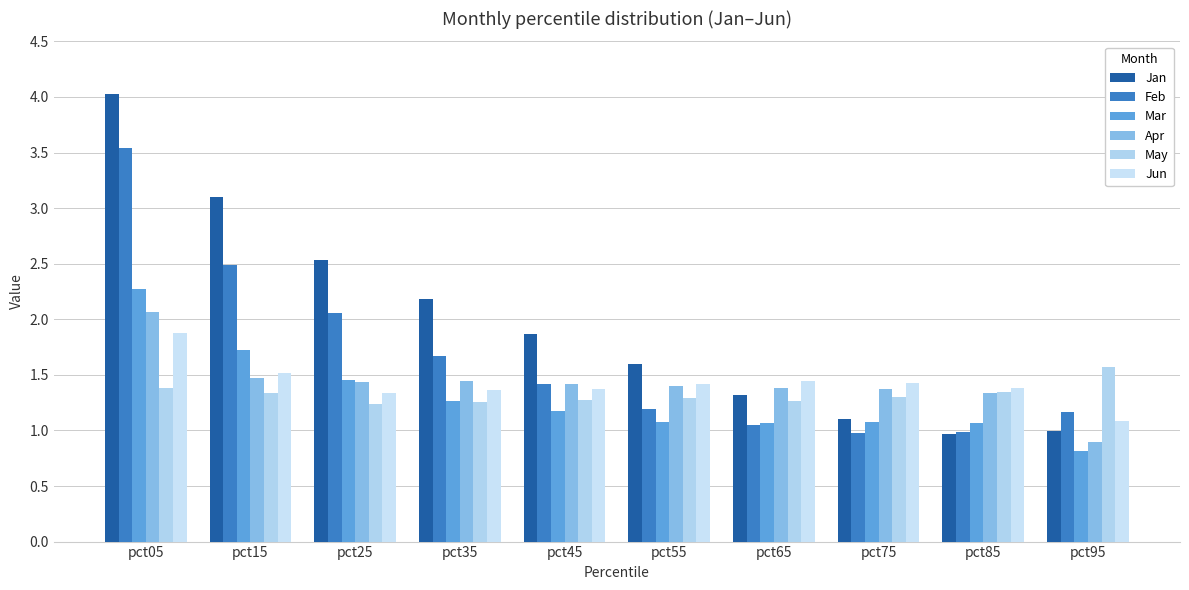

Rank the series at pct85 from highest to lowest value.

Jun, May, Apr, Mar, Feb, Jan